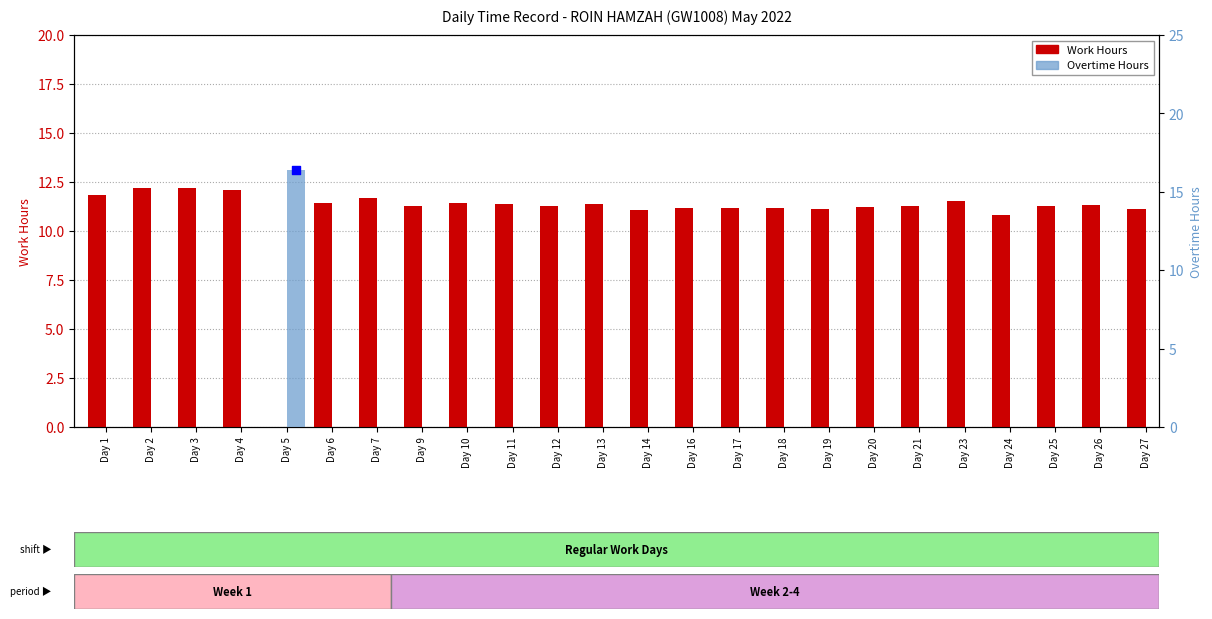

Is the value of Overtime at Day 21 greater than the value of Work Hours at Day 5?

No